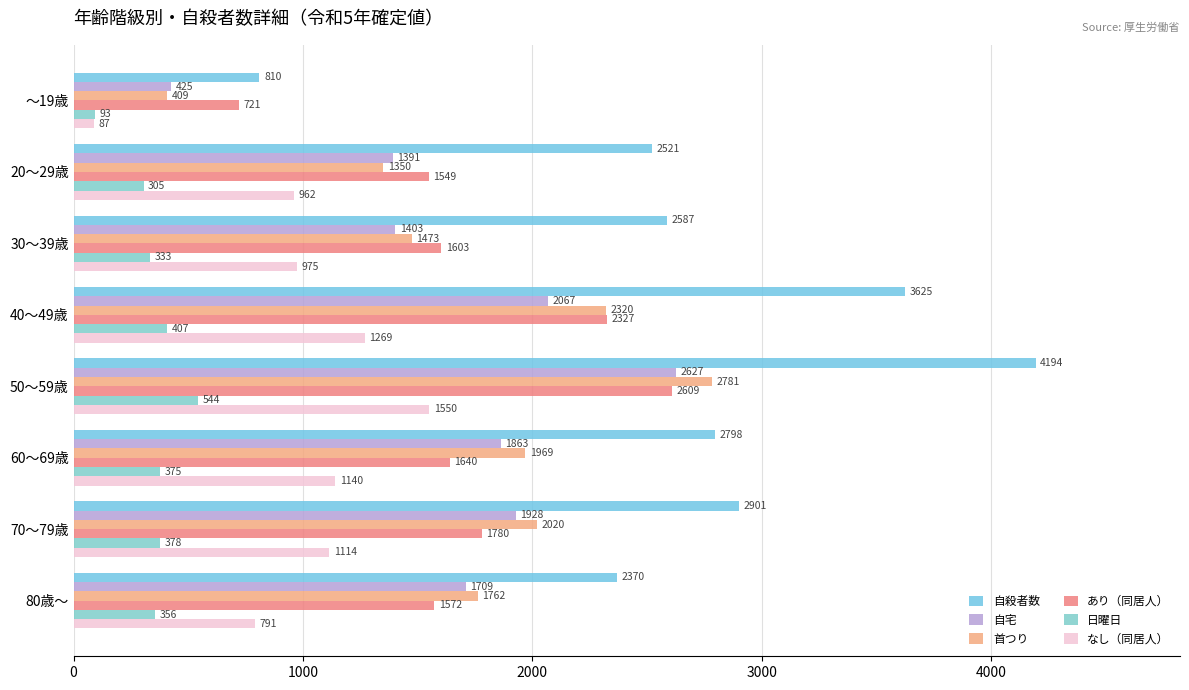

How many data points does each series have?

8